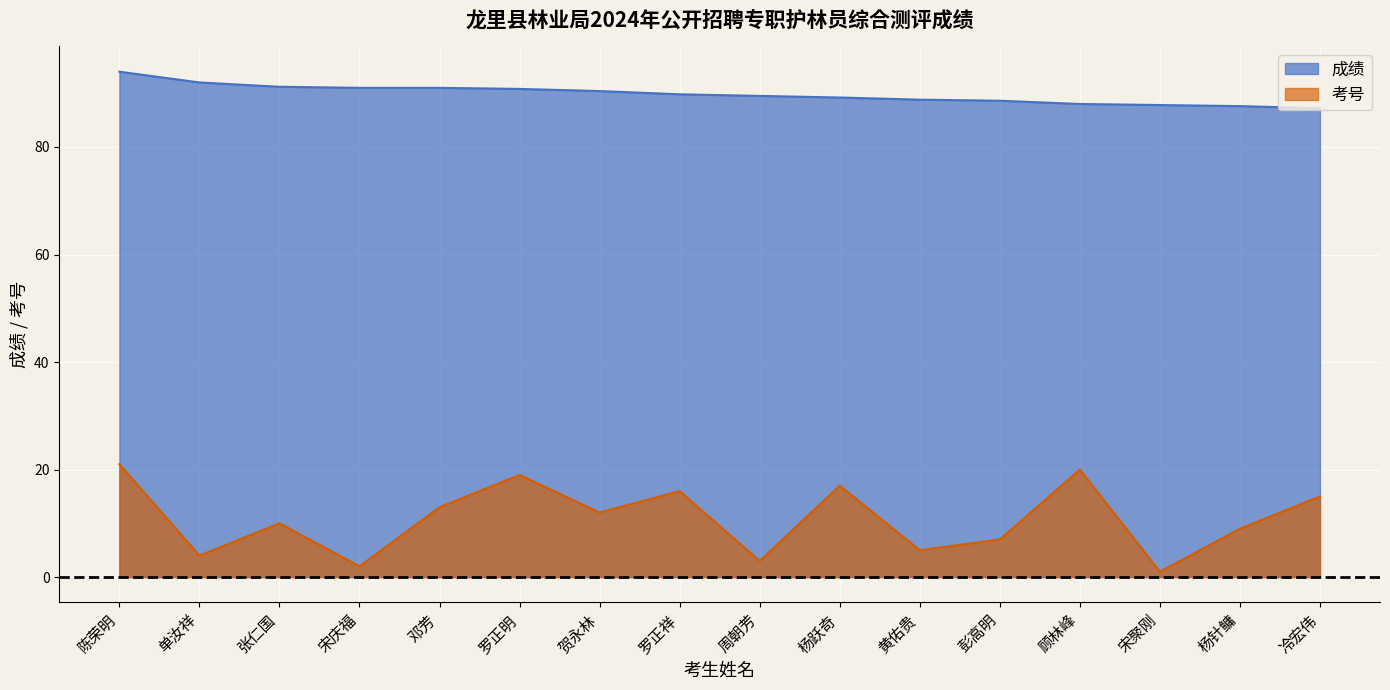

List the series in order of their peak value, lowest first.

考号, 成绩